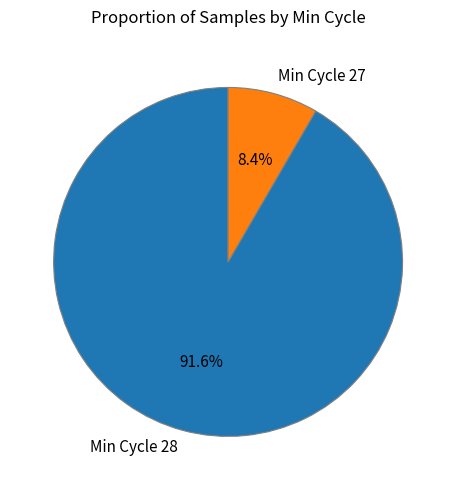

Does Min Cycle 28 represent more than half of the total?

Yes